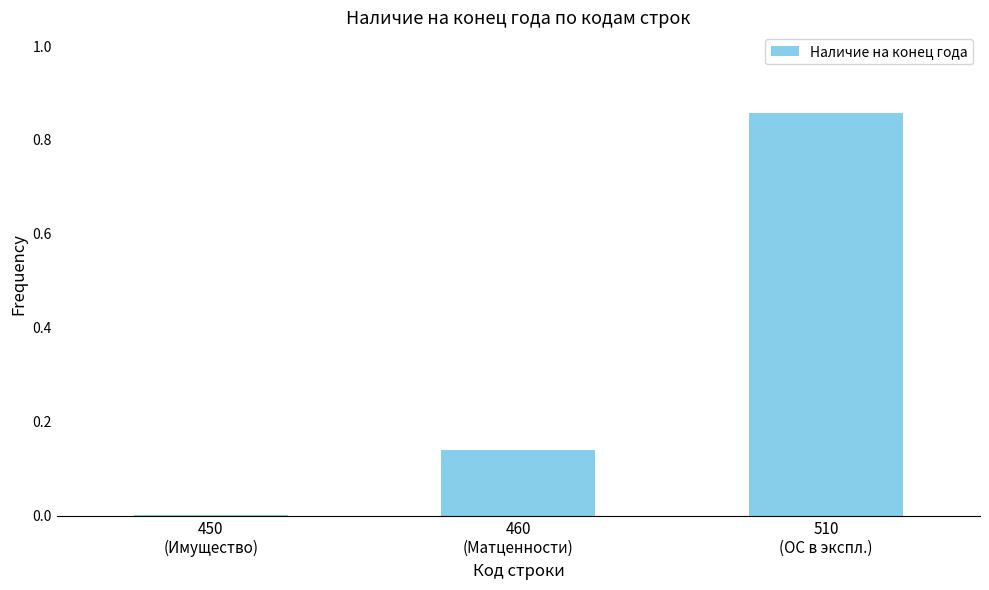

What is the sum of all values?

1.0